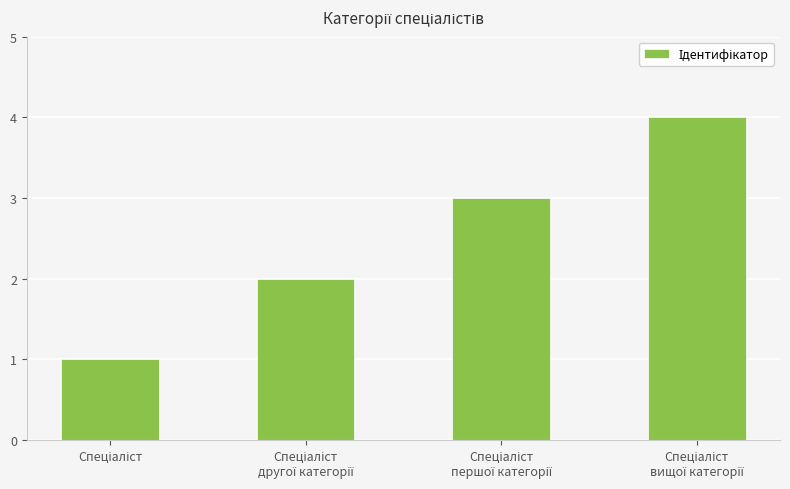

How many series are shown in this chart?

1